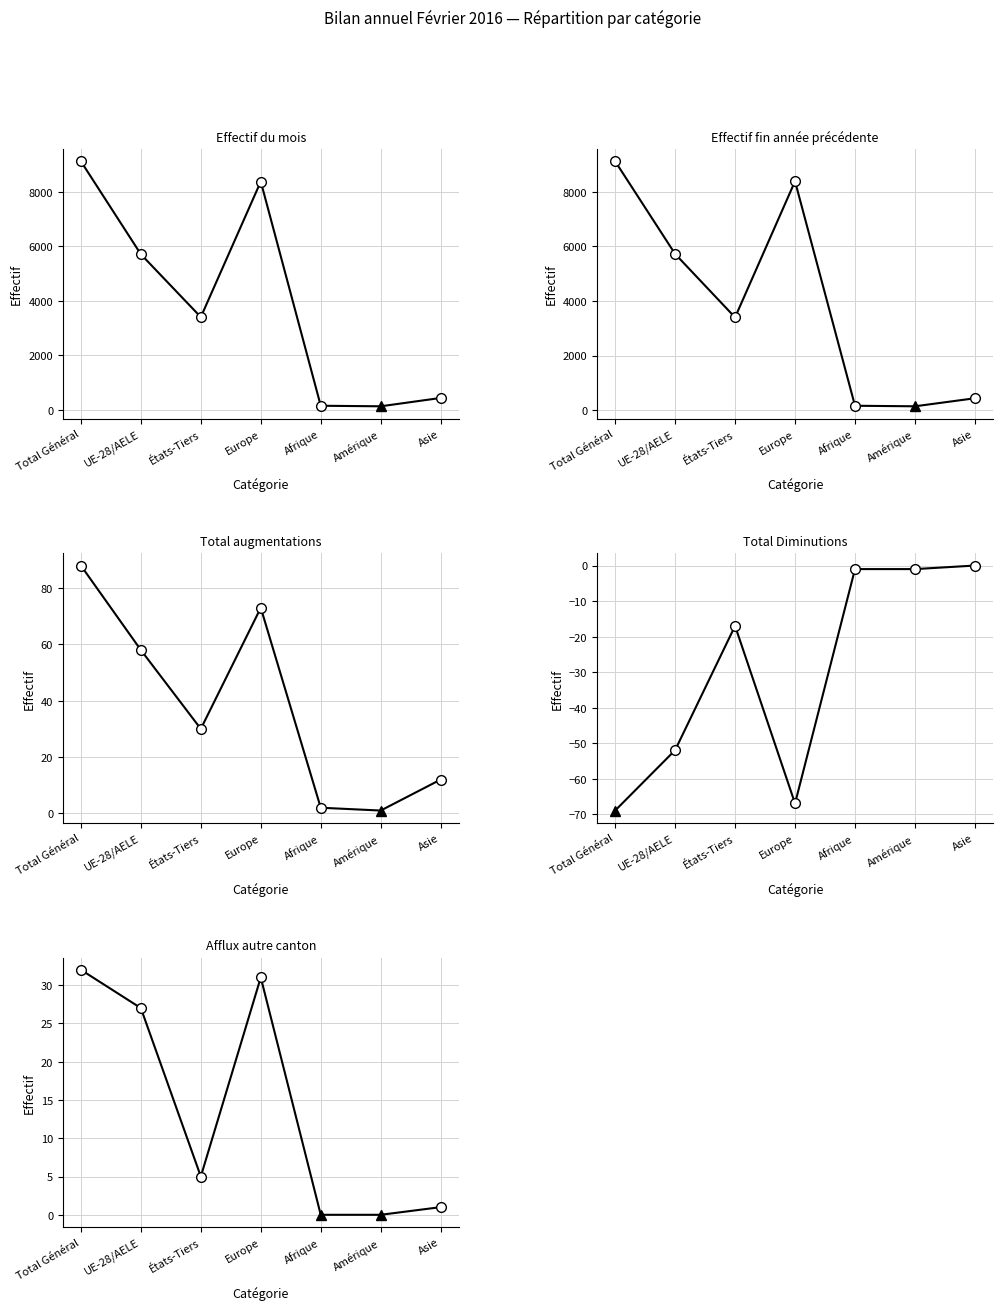

At which category is the sum across all series the highest?

Total Général